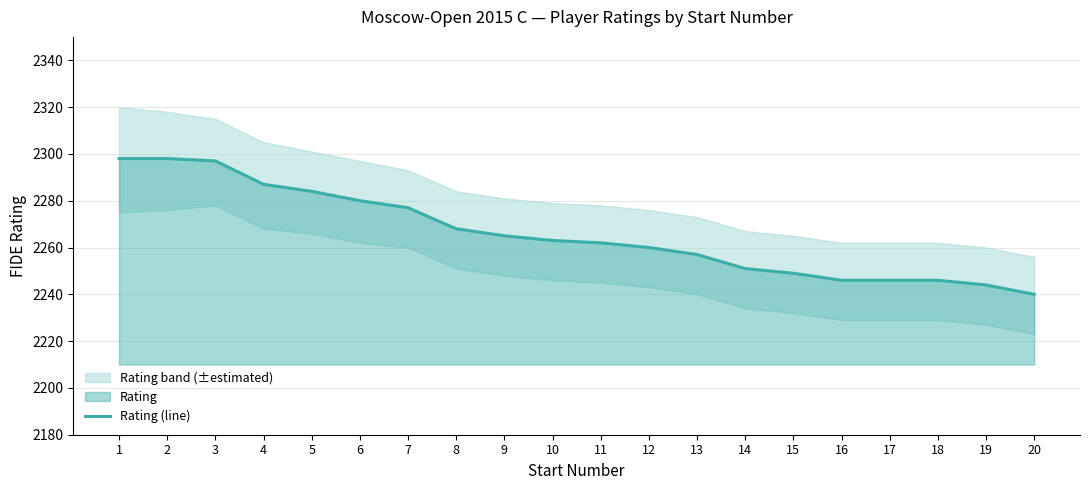

True or false: the data shows 621 at 11.

False